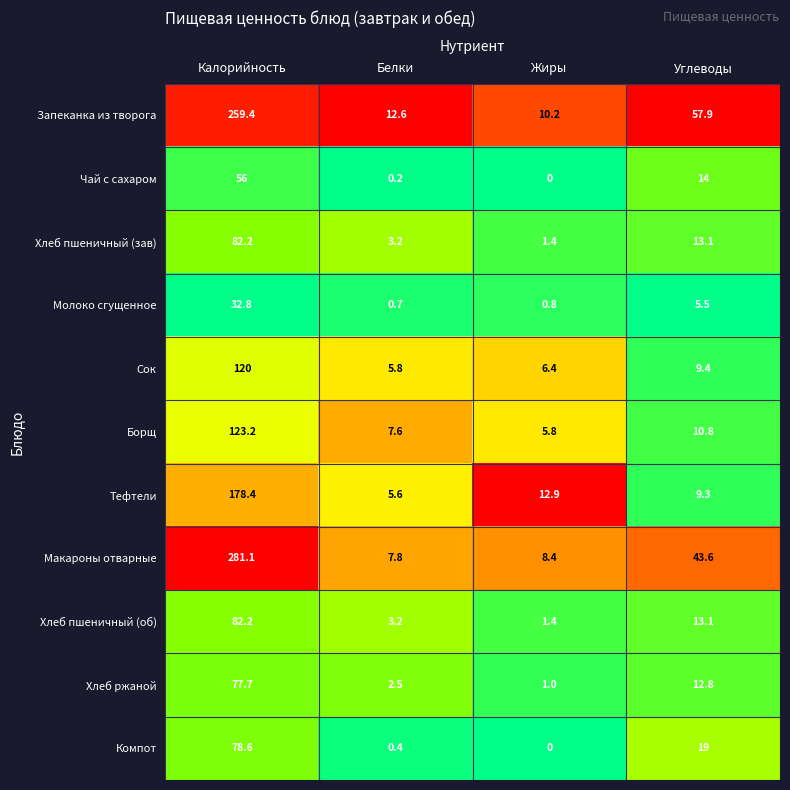

The value of Хлеб пшеничный (об) at Жиры is 1.4. True or false?

True